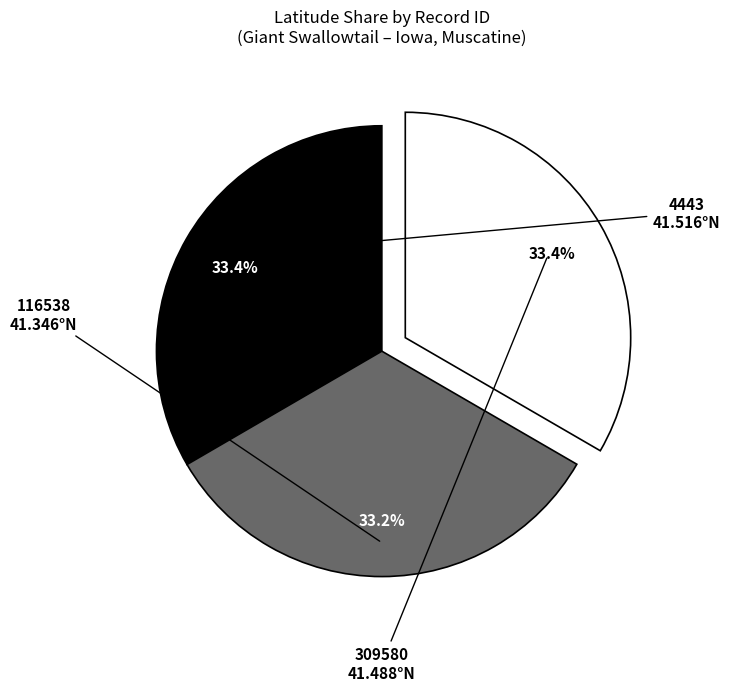

What percentage is the 4443 slice, to the nearest percent?

33%